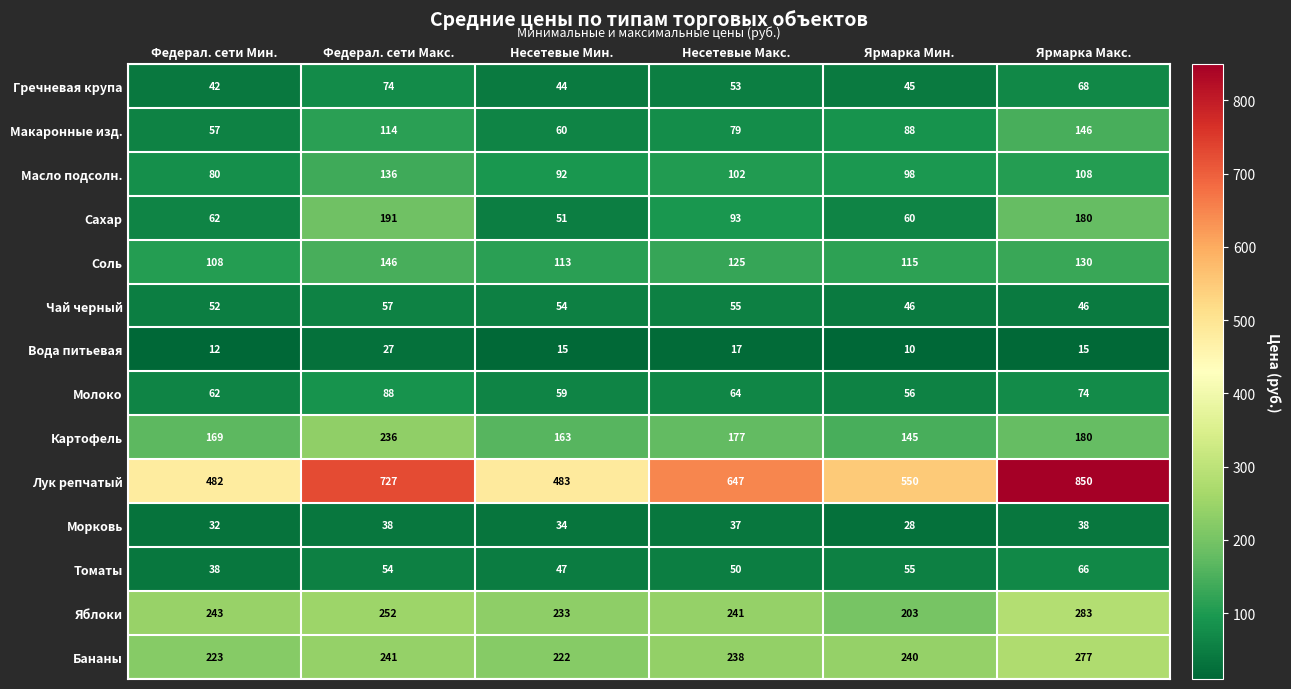

At which category is the sum across all series the highest?

Ярмарка Макс.